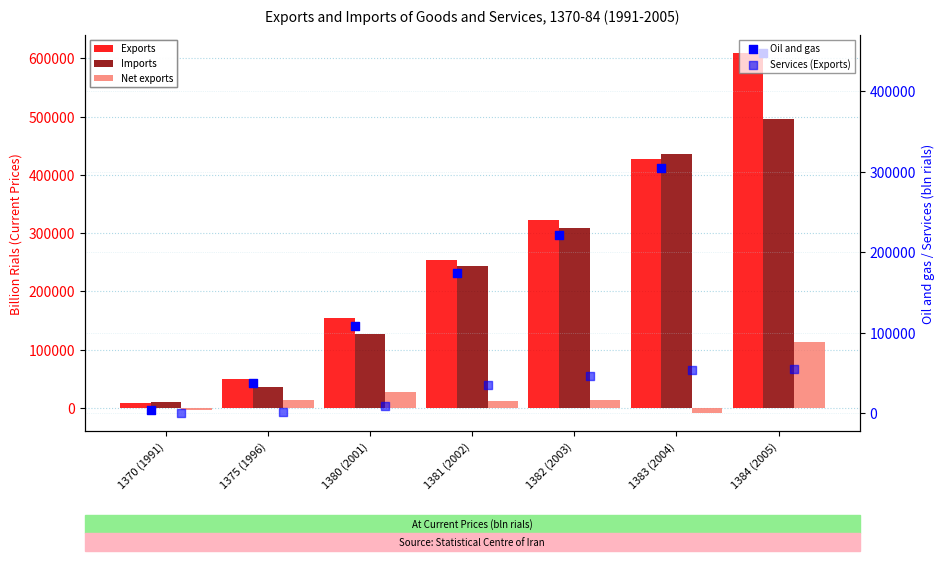

Which series has the largest Y range (max minus min)?

Exports